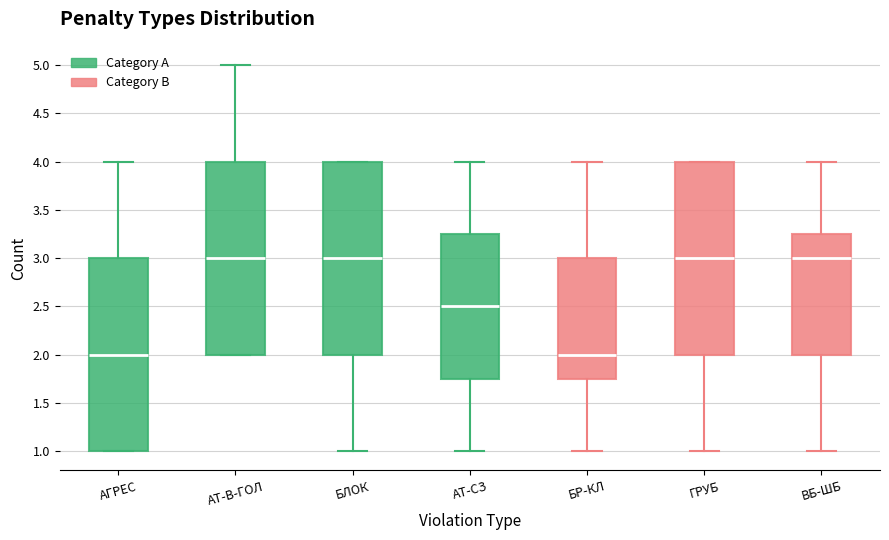

Reading left to right, read every box against the y-axis: the position of its median line, the range the box covers, and the ends of its whiskers. The values are not printed on the chart, so give them approximately, as read against the axis.

АГРЕС: median 2.00, box 1.00 to 3.00, whiskers 1.00 to 4.00
АТ-В-ГОЛ: median 3.00, box 2.00 to 4.00, whiskers 2.00 to 5.00
БЛОК: median 3.00, box 2.00 to 4.00, whiskers 1.00 to 4.00
АТ-СЗ: median 2.50, box 1.75 to 3.25, whiskers 1.00 to 4.00
БР-КЛ: median 2.00, box 1.75 to 3.00, whiskers 1.00 to 4.00
ГРУБ: median 3.00, box 2.00 to 4.00, whiskers 1.00 to 4.00
ВБ-ШБ: median 3.00, box 2.00 to 3.25, whiskers 1.00 to 4.00